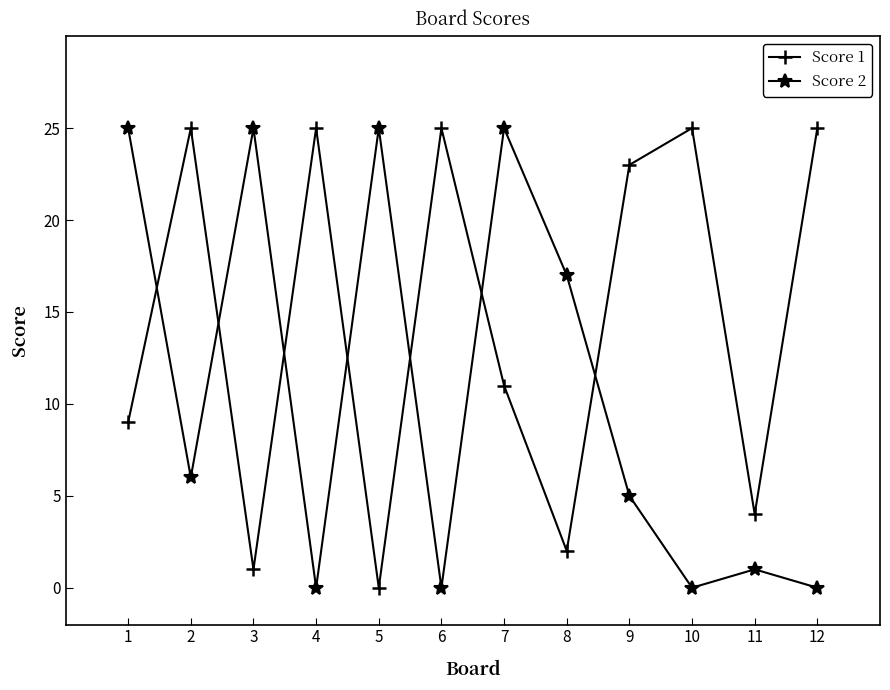

Which series changed the most between 9 and 11?

Score 1